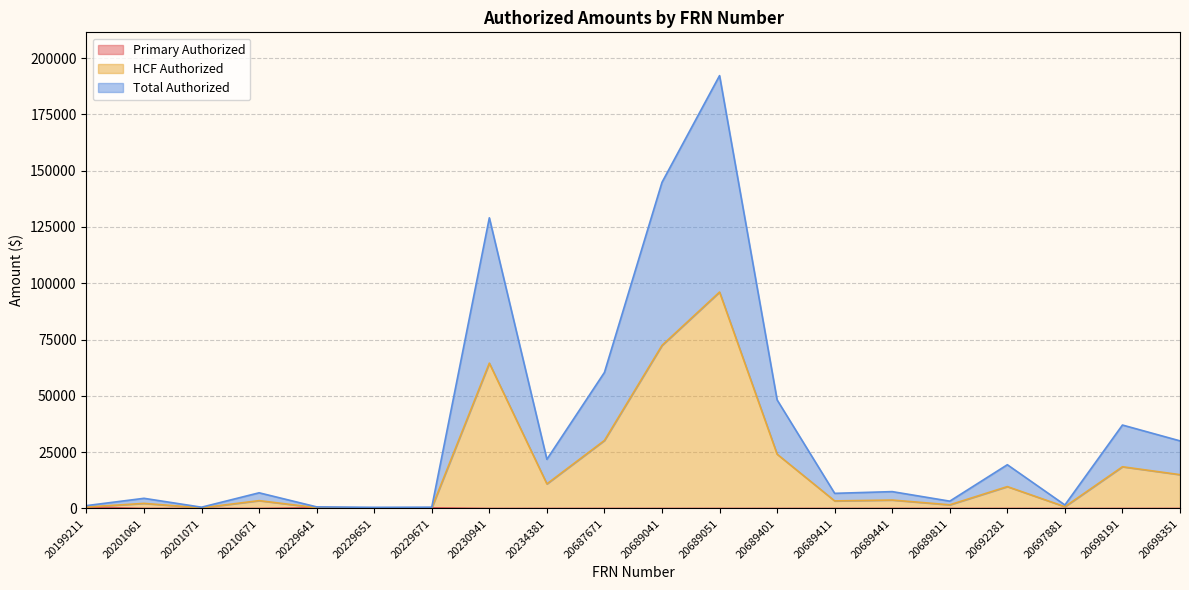

At which label does Total Authorized first exceed 7483?

20230941